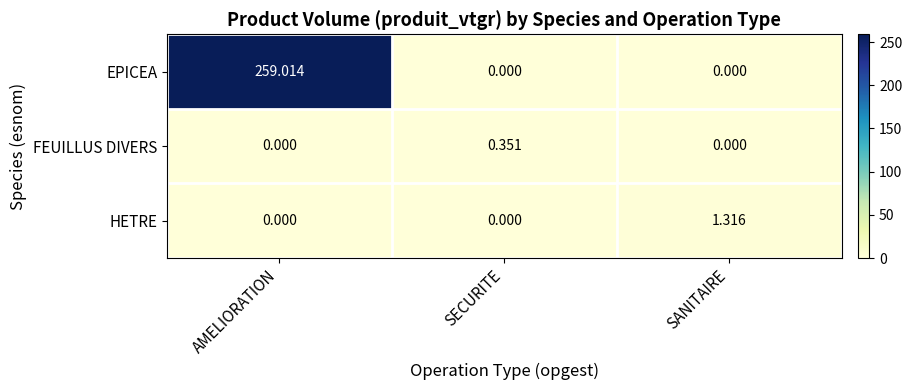

List the series in order of their peak value, highest first.

EPICEA, HETRE, FEUILLUS DIVERS